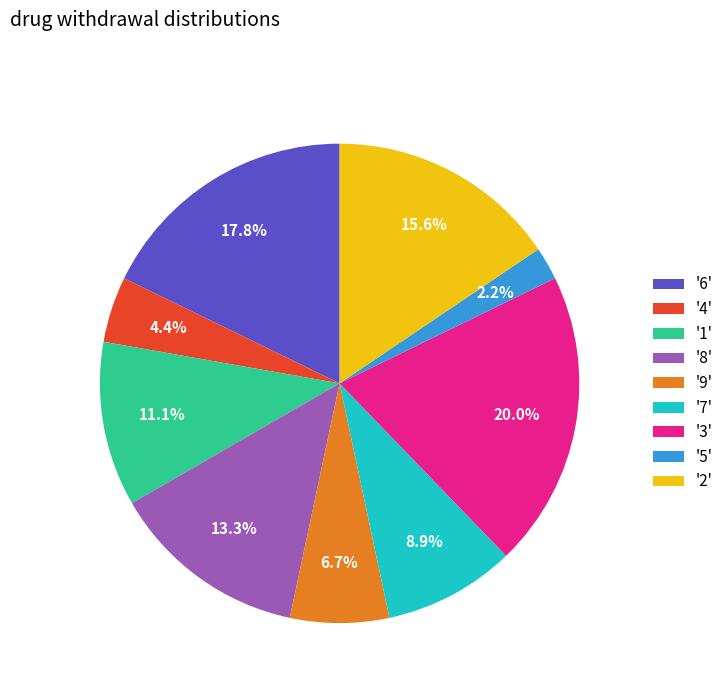

Count the number of slices in the pie.

9